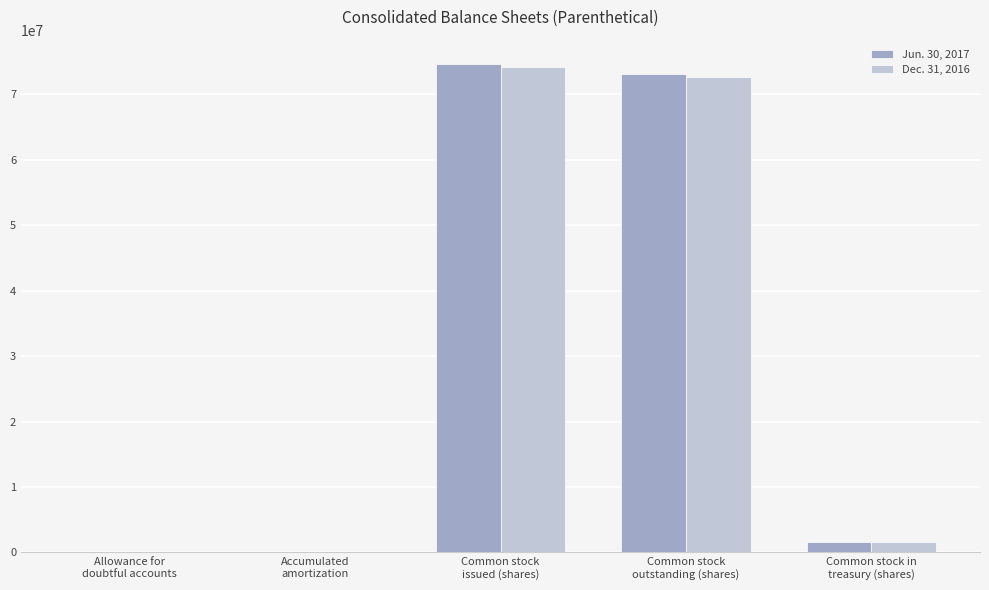

Which series has the largest range (max minus min)?

Jun. 30, 2017